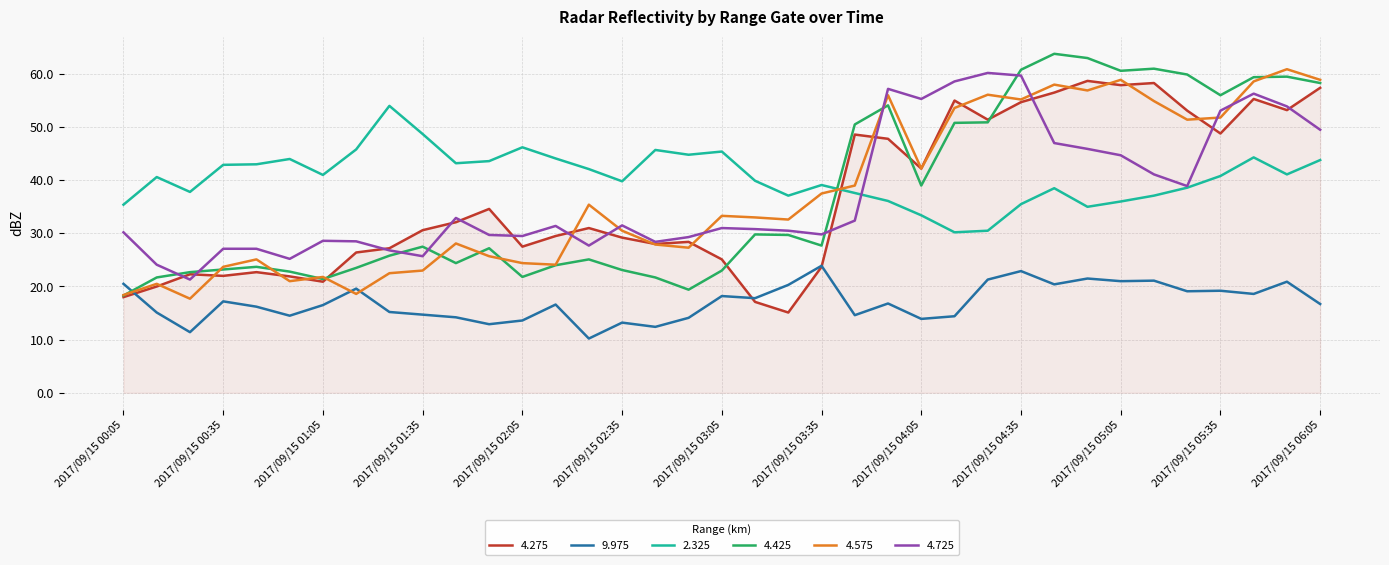

How many intersections are there between 4.425 and 2.325?

1